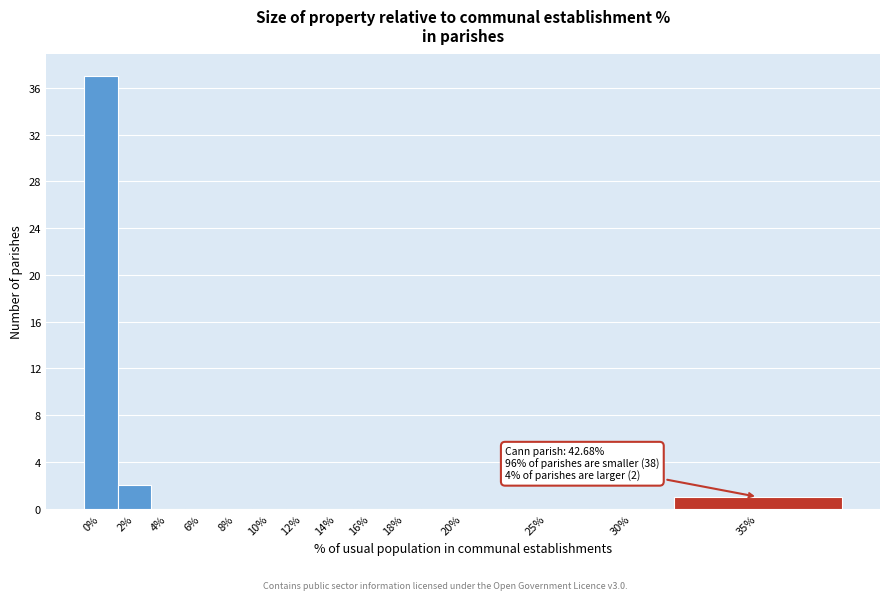

Reading right to left, transcribe all the data shown in this chart.

35%=1	30%=0	25%=0	20%=0	18%=0	16%=0	14%=0	12%=0	10%=0	8%=0	6%=0	4%=0	2%=2	0%=37